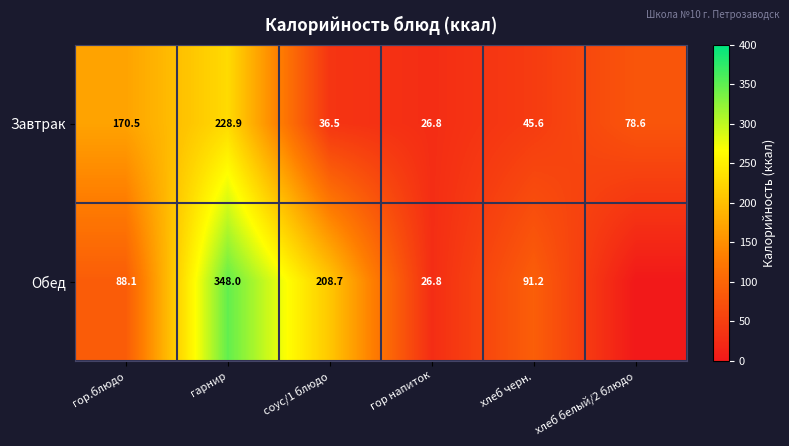

At which label does Завтрак first exceed 78?

гор.блюдо